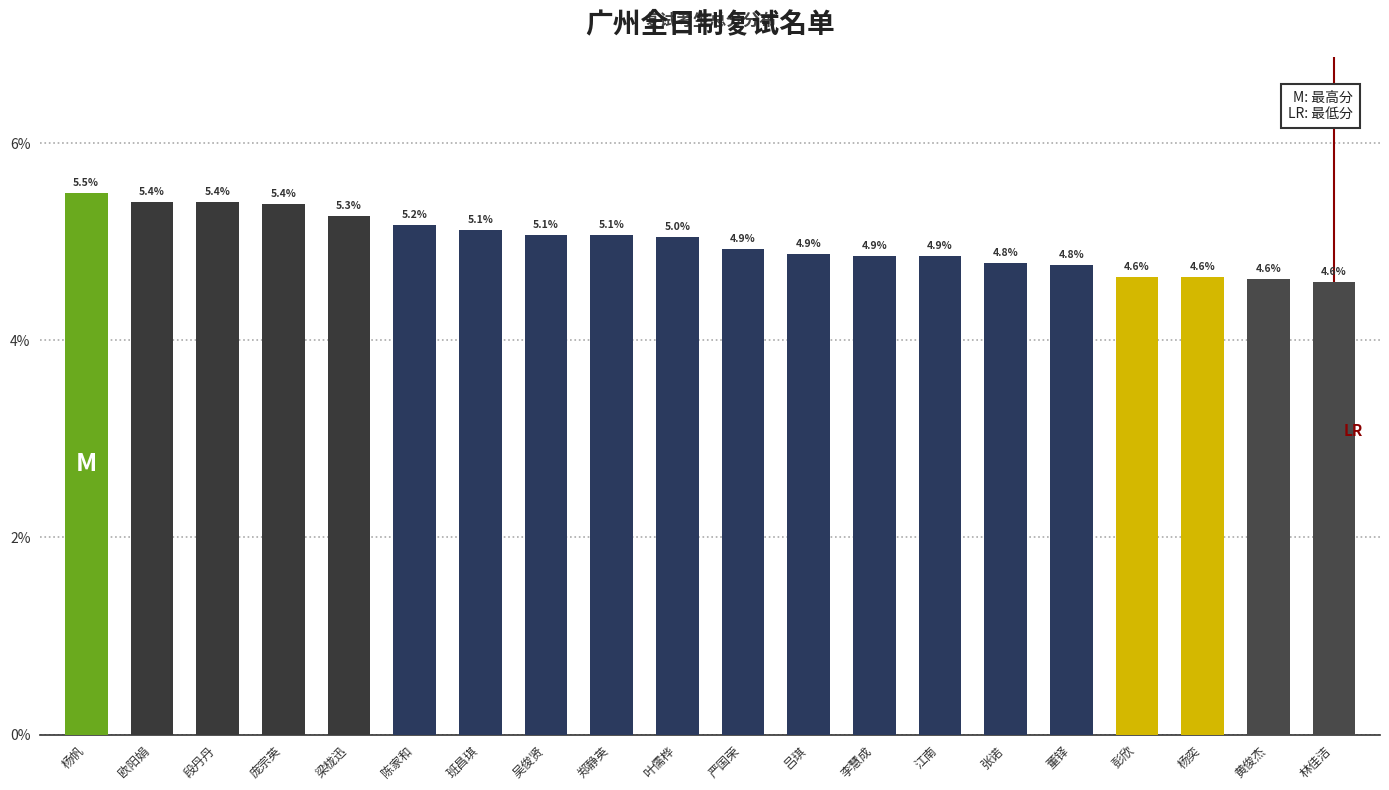

Reading left to right, extract all data points from this chart.

杨帆=5.5	欧阳娟=5.4	段丹丹=5.4	庞宗英=5.4	梁栊迅=5.3	陈家和=5.2	班昌琪=5.1	吴俊贤=5.1	郑静英=5.1	叶儒桦=5.0	严国荣=4.9	吕琪=4.9	李慧成=4.9	江南=4.9	张诺=4.8	董铎=4.8	彭欣=4.6	杨奕=4.6	黄俊杰=4.6	林佳洁=4.6